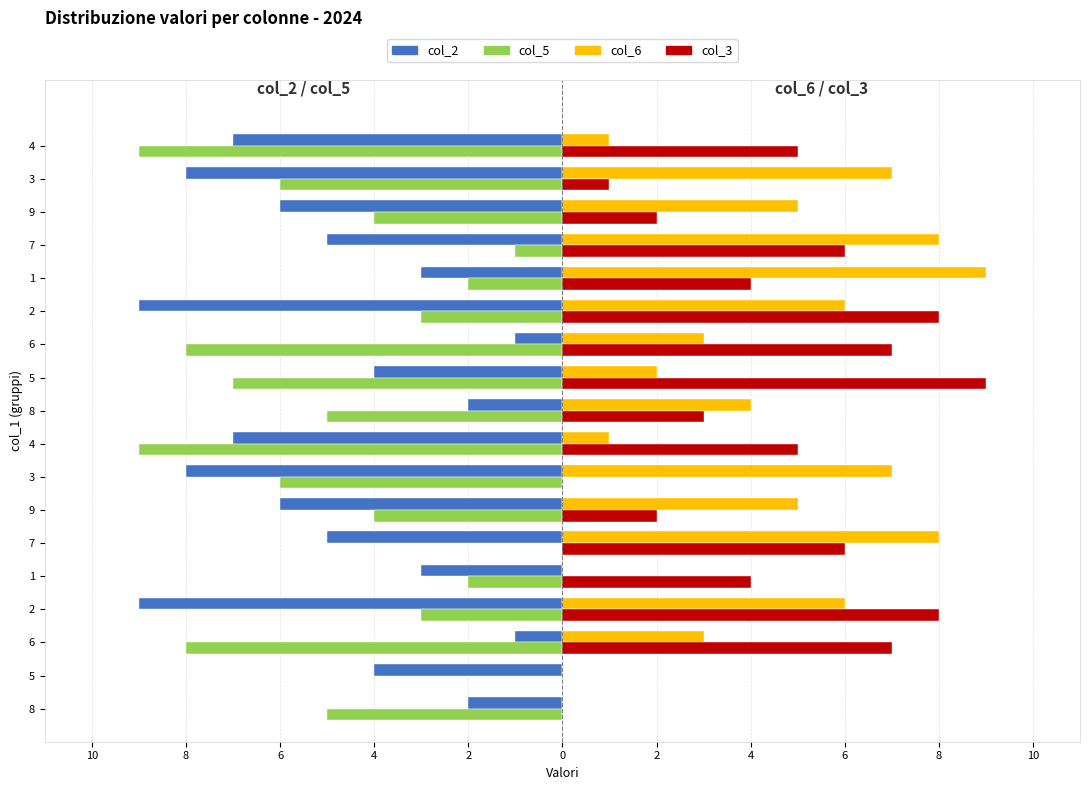

What is the value of the col_3 bar at the 13th from the left?

8